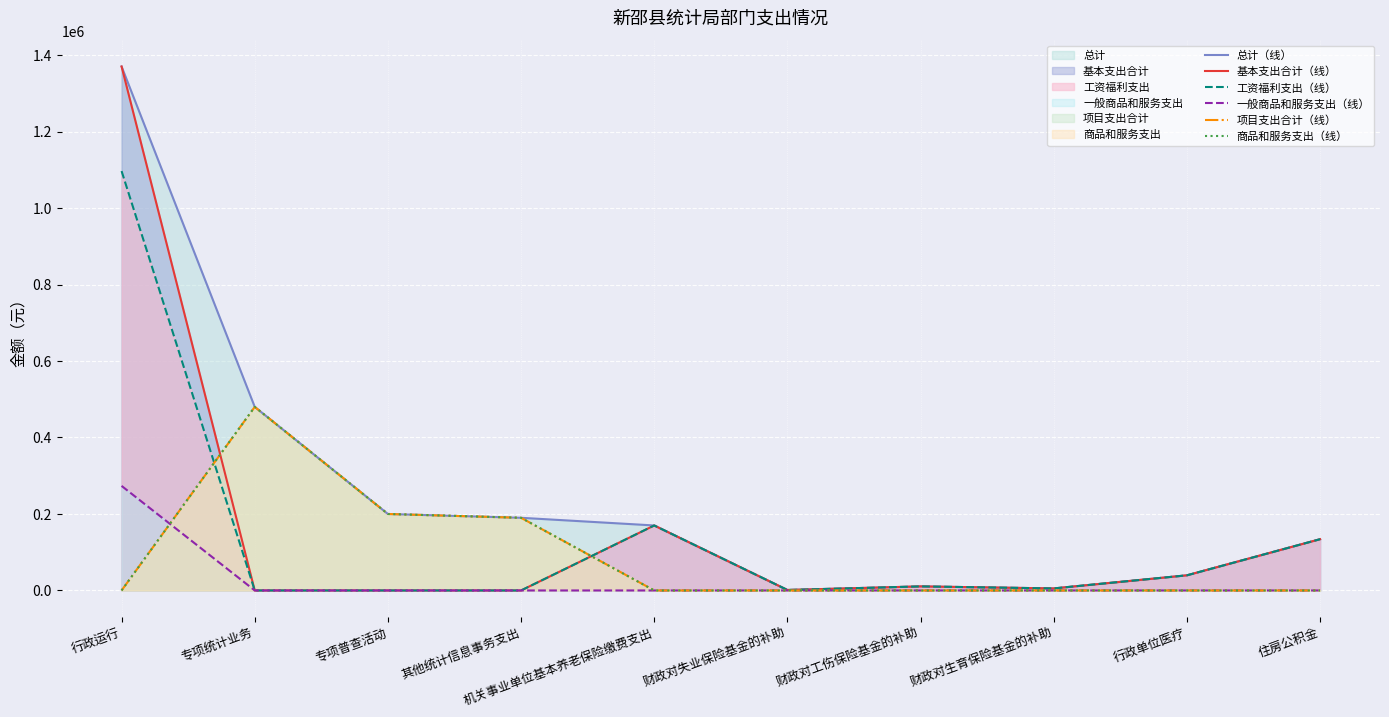

Is the value of 基本支出合计（线） at 财政对工伤保险基金的补助 greater than the value of 一般商品和服务支出（线） at 其他统计信息事务支出?

Yes